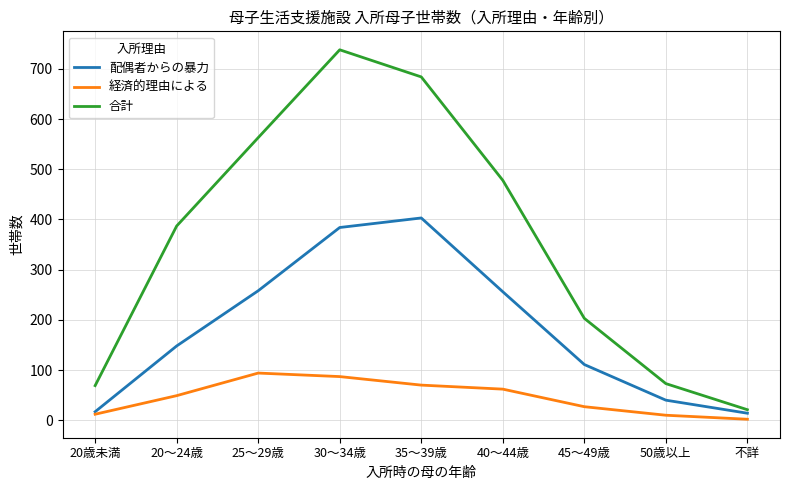

Does the chart have visible grid lines?

Yes